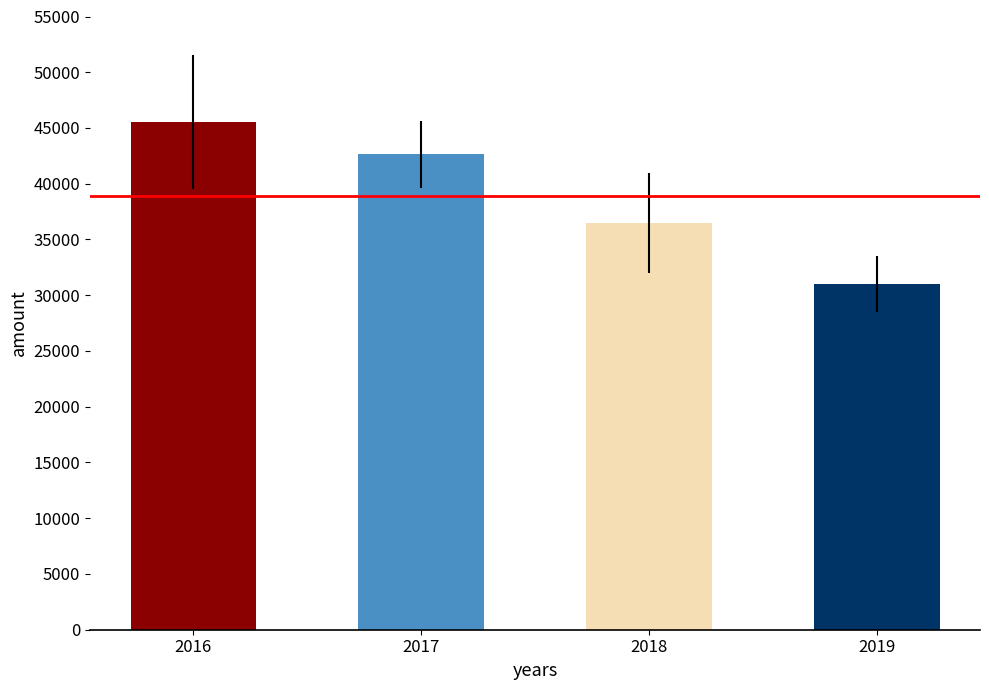

Approximately how many times larger is the value at 2016 compared to 2017?

1.1